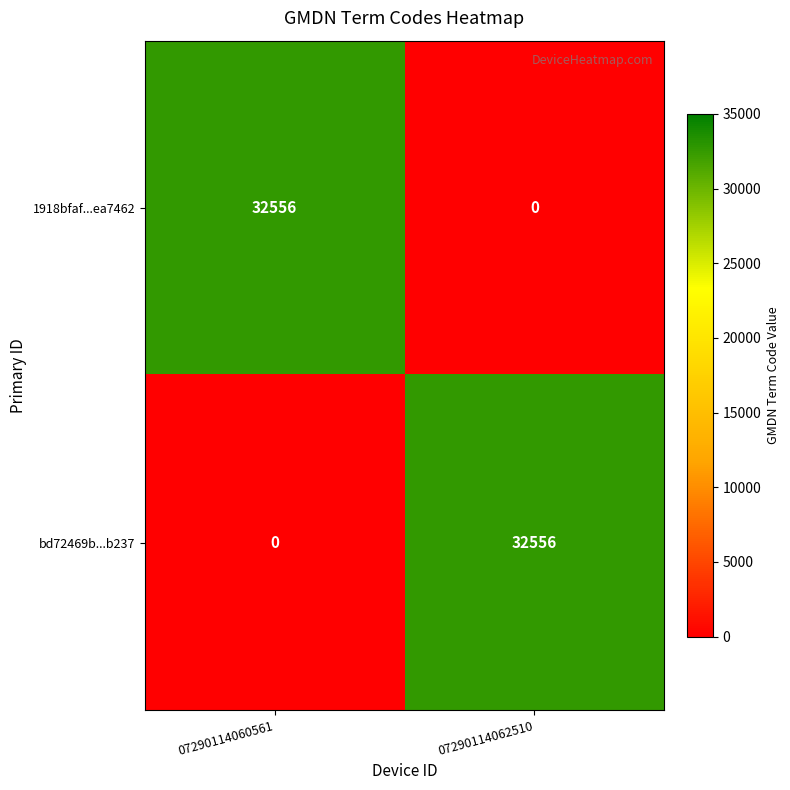

Reading left to right, extract all data points from this chart.

1918bfaf...ea7462: 32556	0
bd72469b...b237: 0	32556